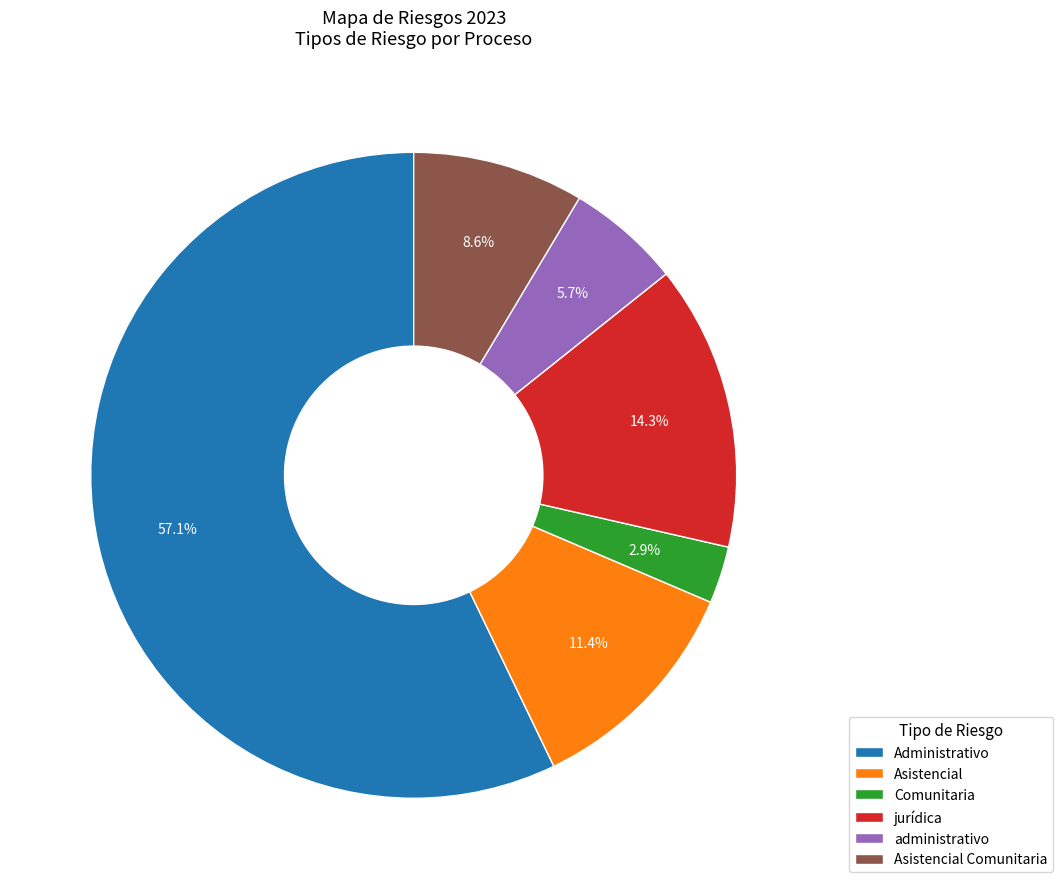

How much of the chart is everything except Administrativo?

42.9%